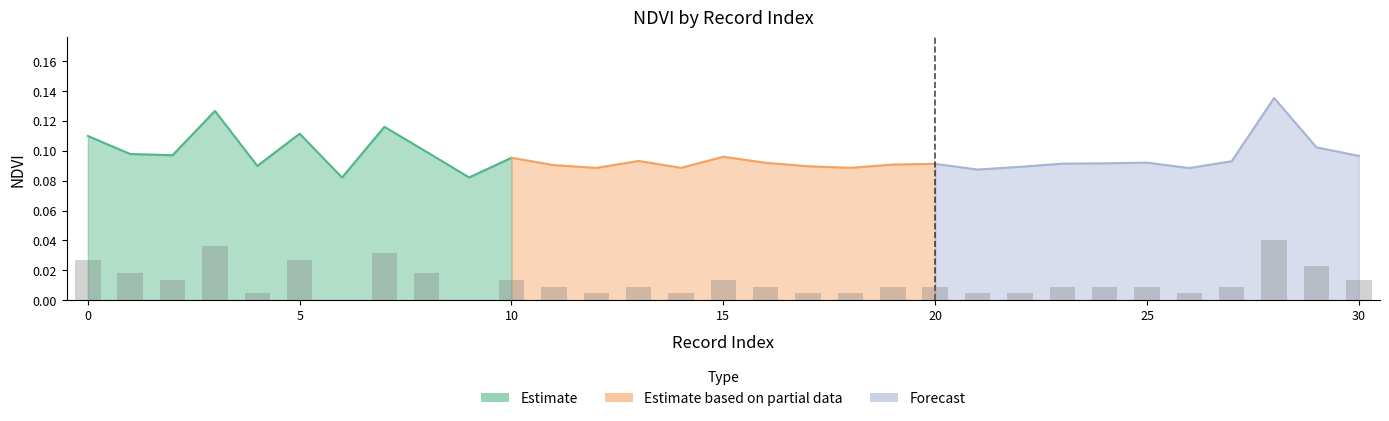

Where is the data nearest to the value 0?

6